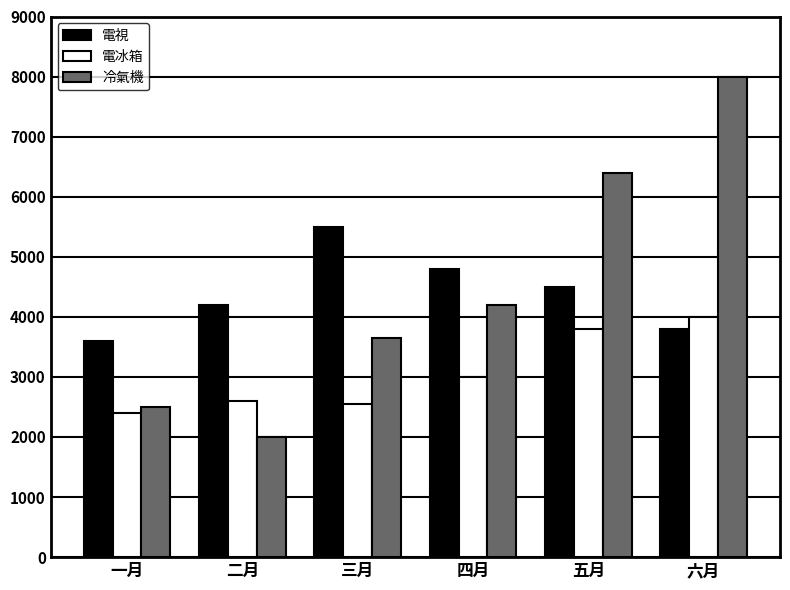

What position from the left is 四月?

4